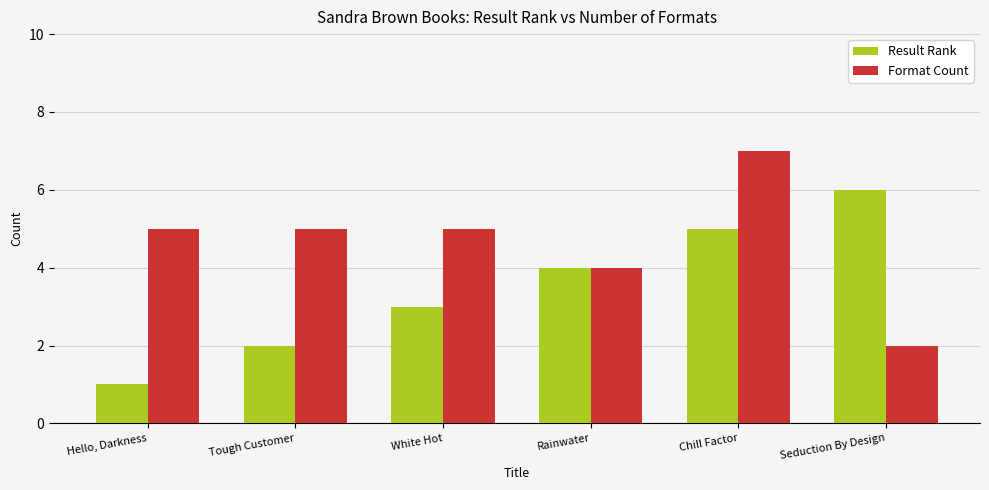

Which series changed the most between Hello, Darkness and Rainwater?

Result Rank